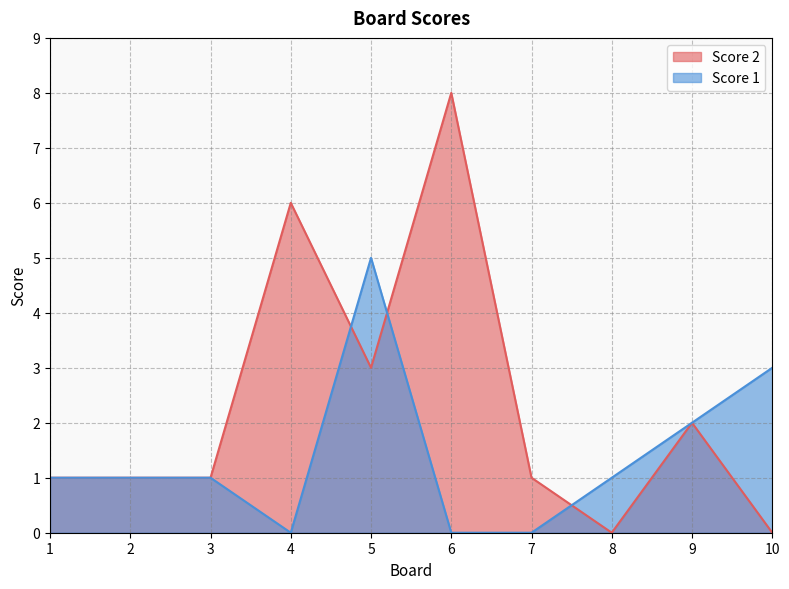

At how many categories does at least one series exceed 2?

4